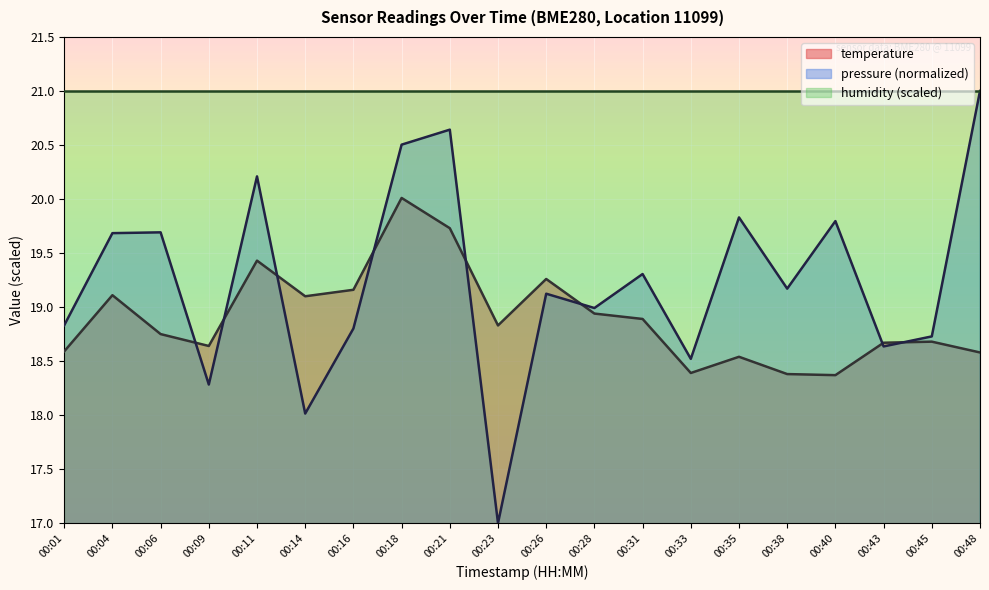

What value does the data have at 00:11?

19.4